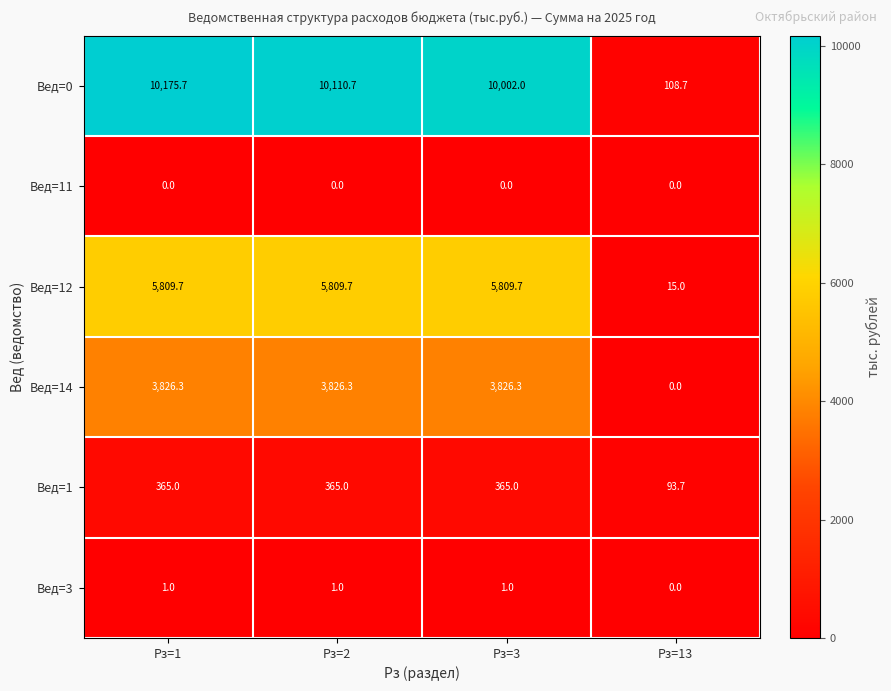

What is the sum of the Вед=0 values at Рз=3 and Рз=1?

20177.7